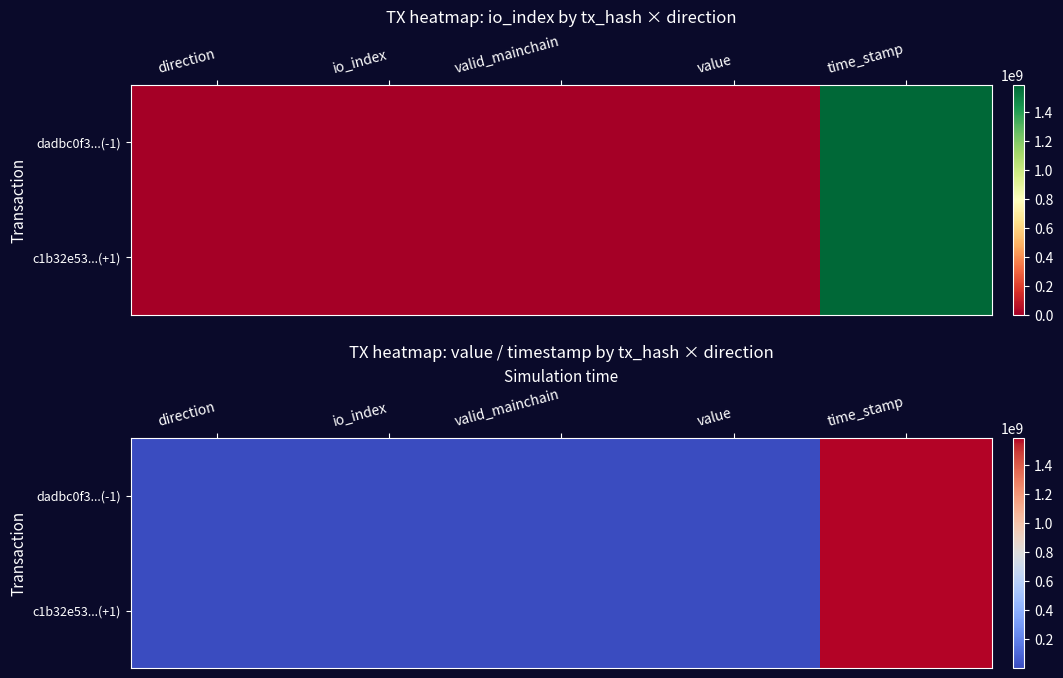

Is the value of c1b32e53...(+1) at value greater than the value of dadbc0f3...(-1) at valid_mainchain?

No